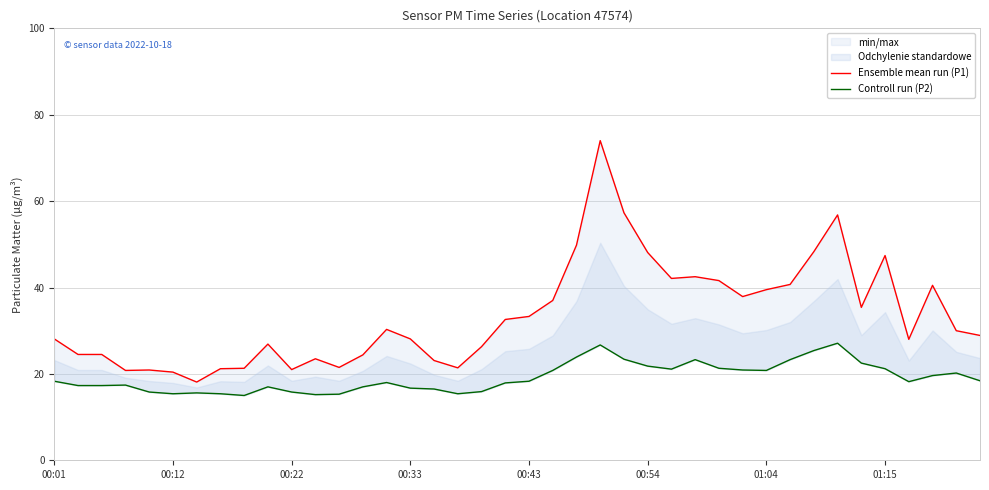

What is the minimum value for Controll run (P2)?

15.0